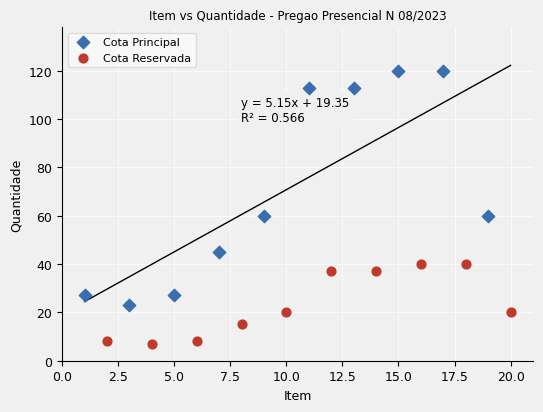

Which series contains the lowest Y value?

Cota Reservada